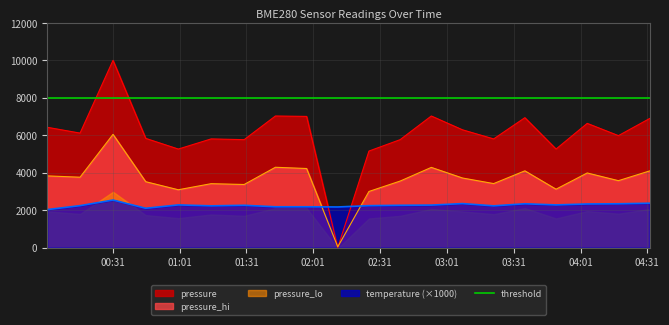

At which category does pressure reach its first local peak?

2023-01-28T00:31:05